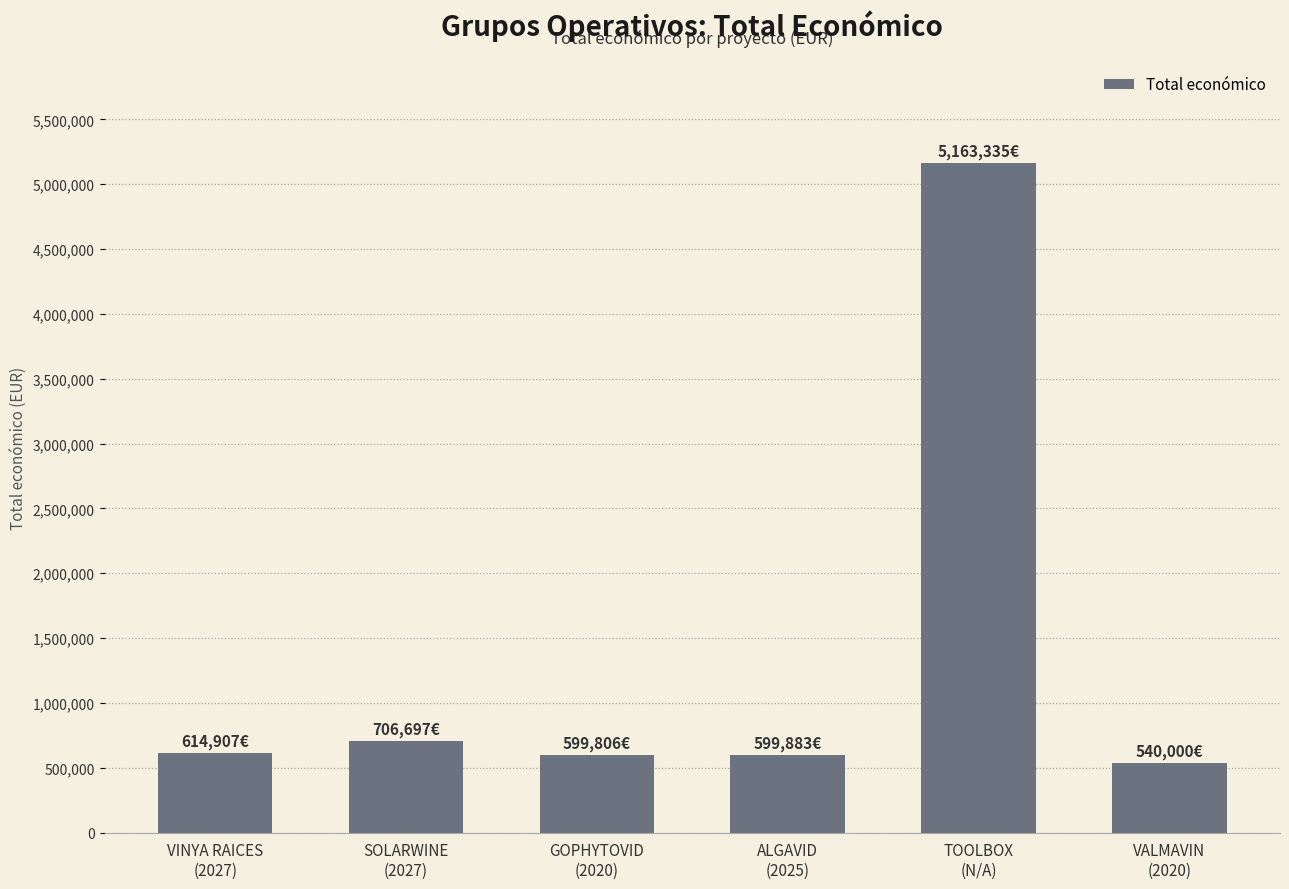

What is the sum of all values?

8224628